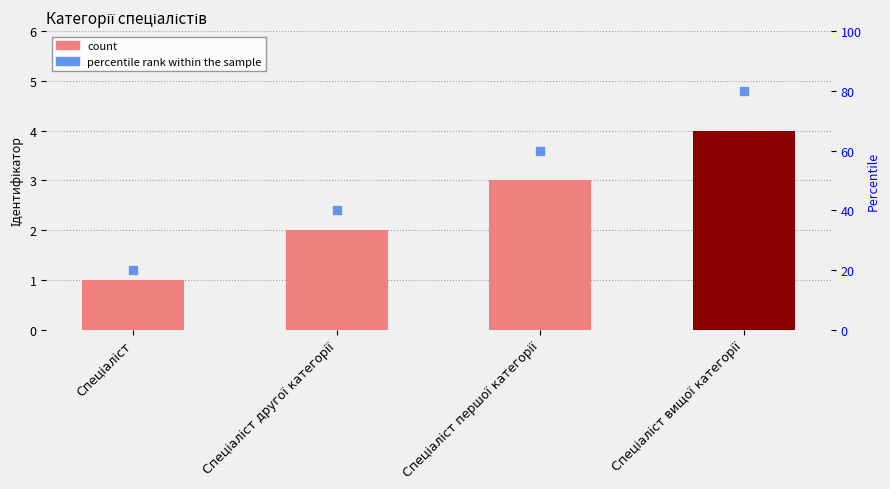

Which series has the largest total across all categories?

Percentile rank within the sample